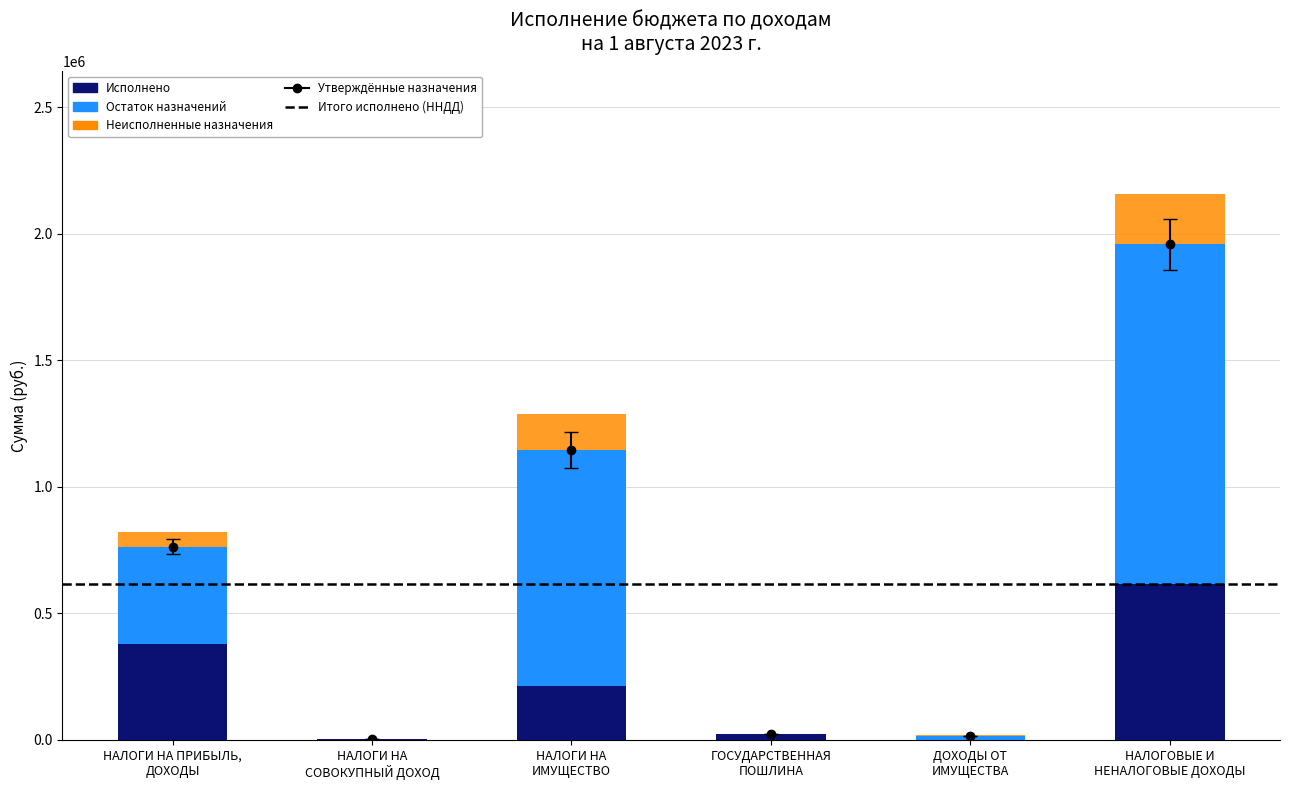

List the labels in order of Неисполненные назначения value, smallest first.

НАЛОГИ НА
СОВОКУПНЫЙ ДОХОД, ГОСУДАРСТВЕННАЯ
ПОШЛИНА, ДОХОДЫ ОТ
ИМУЩЕСТВА, НАЛОГИ НА ПРИБЫЛЬ,
ДОХОДЫ, НАЛОГИ НА
ИМУЩЕСТВО, НАЛОГОВЫЕ И
НЕНАЛОГОВЫЕ ДОХОДЫ